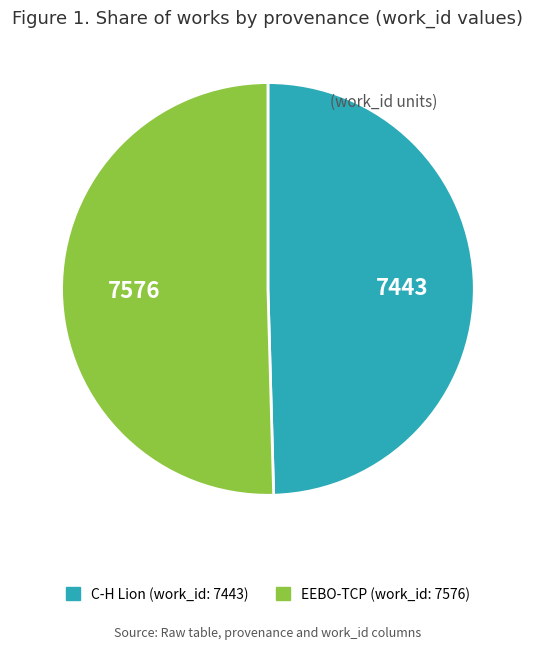

Which slice is the smallest?

C-H Lion (work_id: 7443)